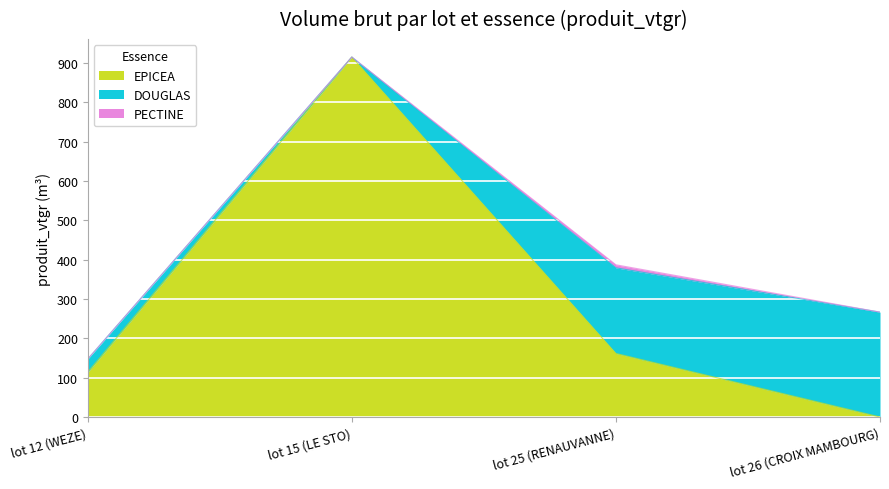

Which series has the widest spread of values?

EPICEA